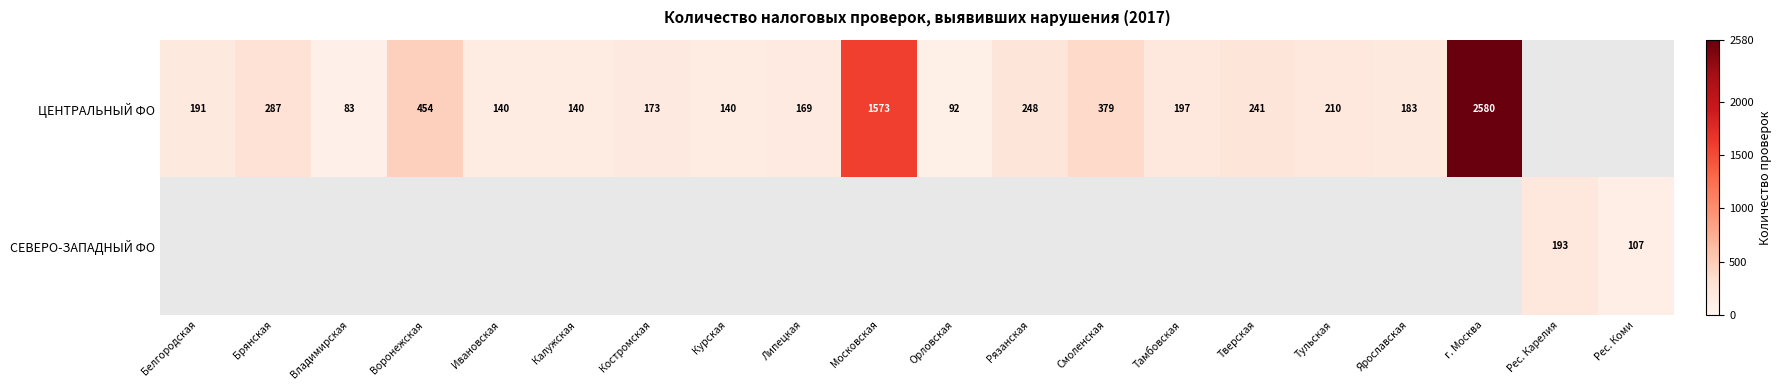

True or false: ЦЕНТРАЛЬНЫЙ ФО has a value of 92 at Орловская.

True